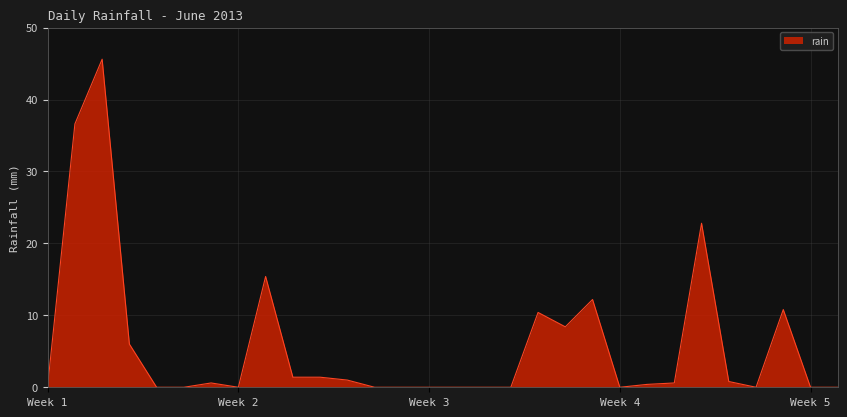

What is the maximum value shown in the chart?

45.6